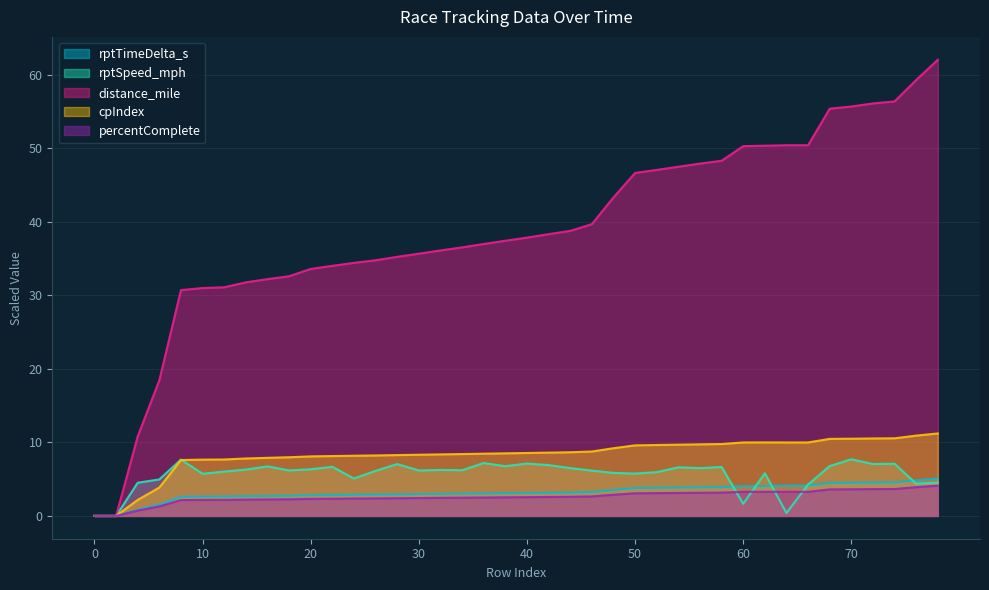

At which category is the sum across all series the highest?

78